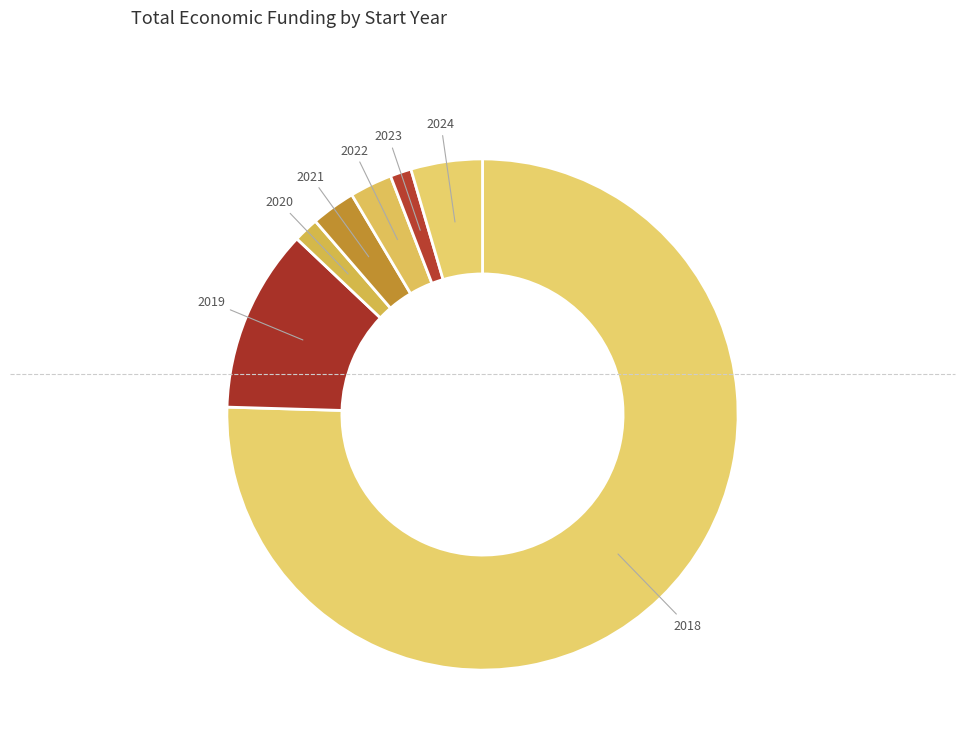

True or false: 2020 accounts for 14% of the total.

False